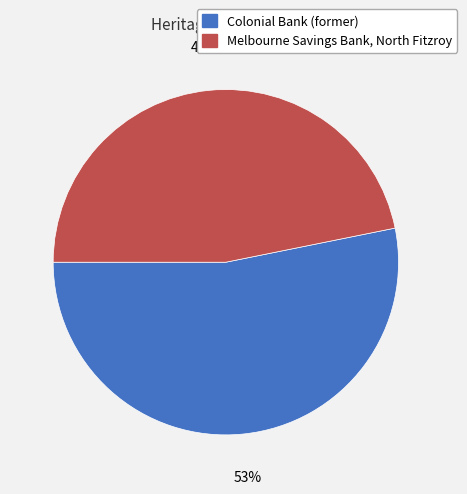

Do Colonial Bank (former) and Melbourne Savings Bank, North Fitzroy together represent more than half of the pie?

Yes